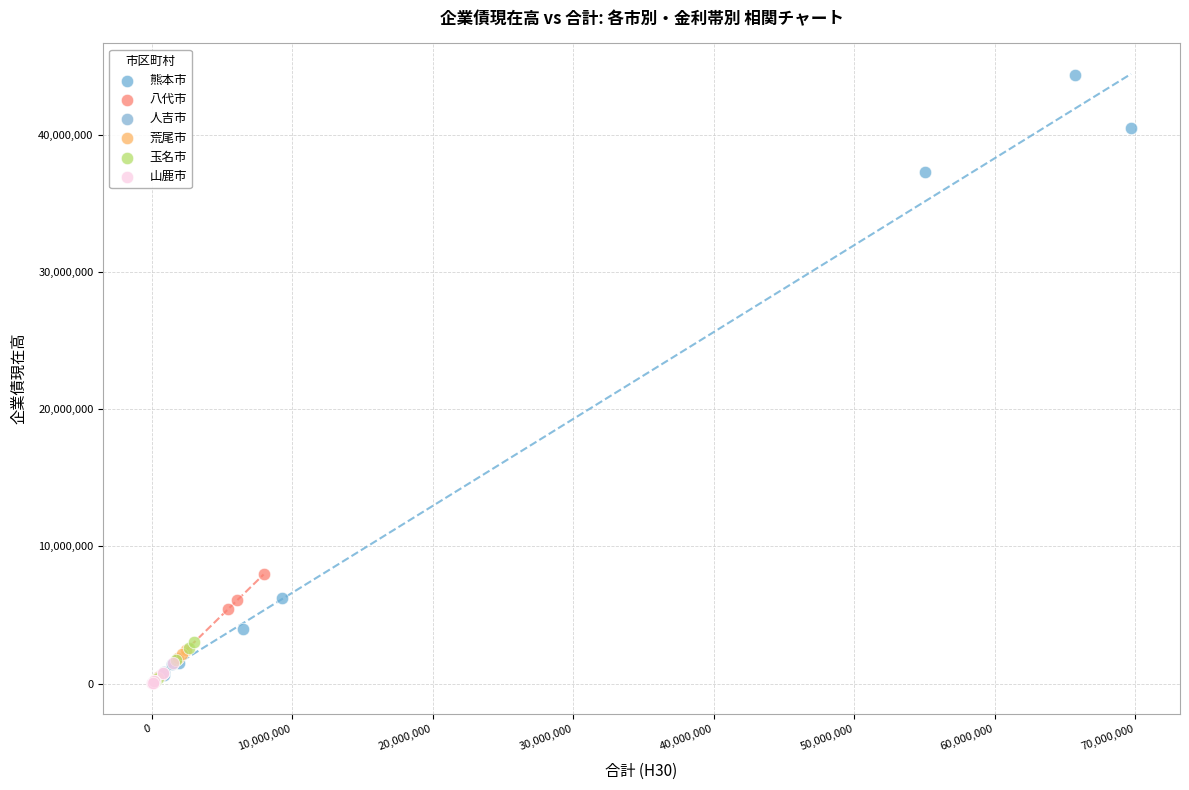

Which series contains the highest Y value?

熊本市